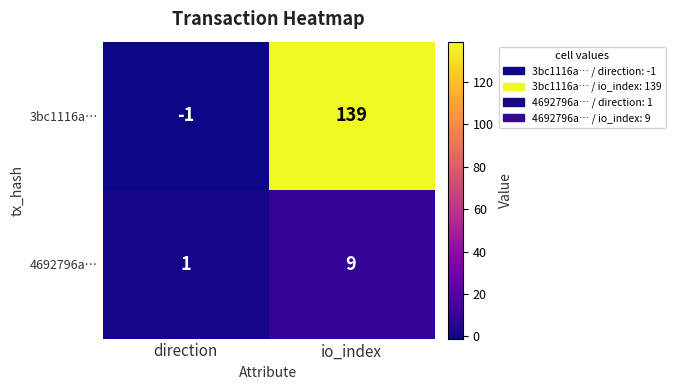

Is it true that 4692796a… equals 9 at io_index?

True